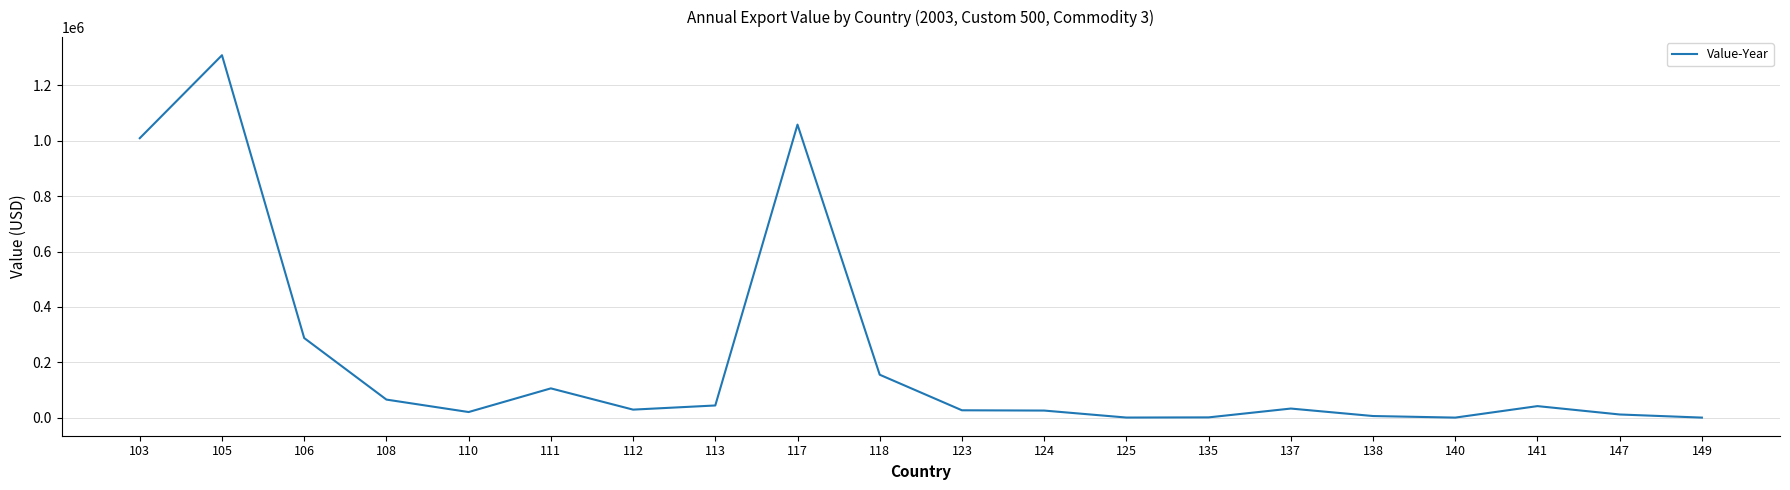

Is this an area chart (filled region under the line)?

No